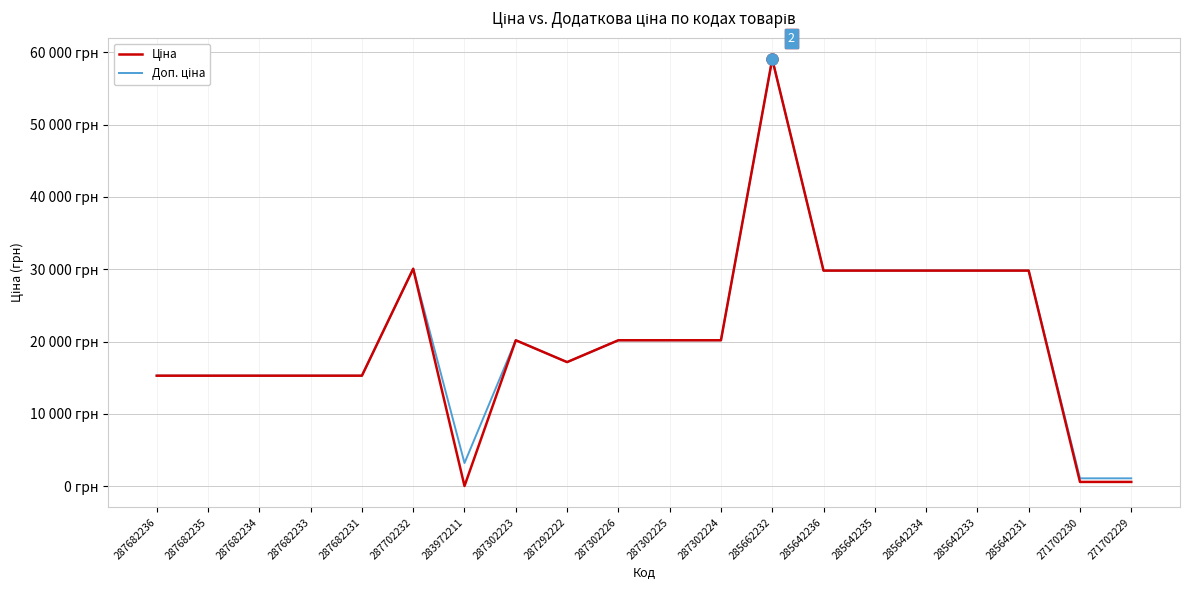

Is the value of Доп. ціна at 285642233 greater than the value of Ціна at 287682233?

Yes